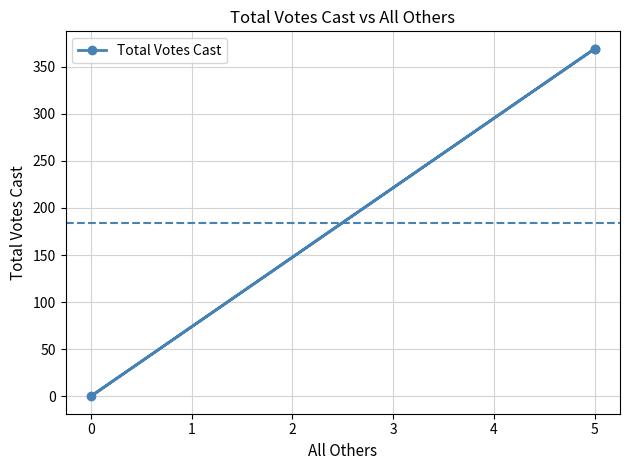

Is it true that the value at 5 is 138?

False